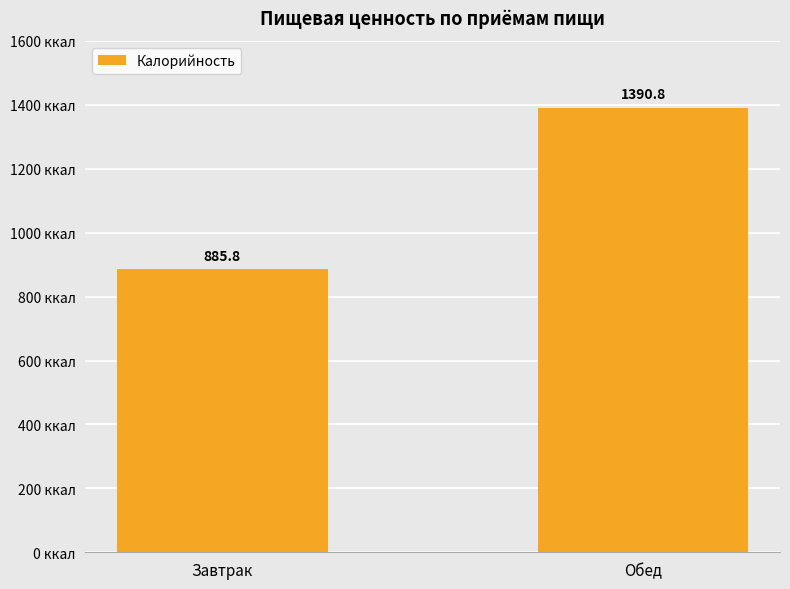

Where does the data first go above 1390?

Обед